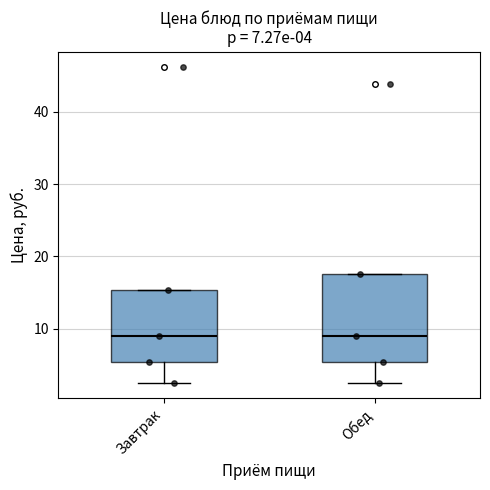

Which box is the tallest, from its lower edge to its upper edge?

Обед